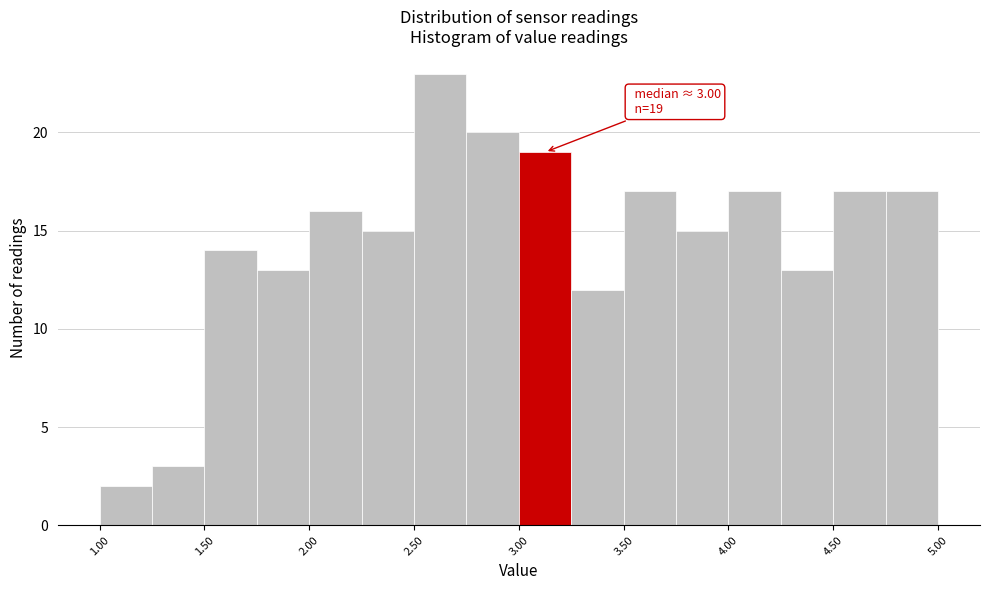

Over which range of the x-axis is the bar tallest?

2.50 to 2.75